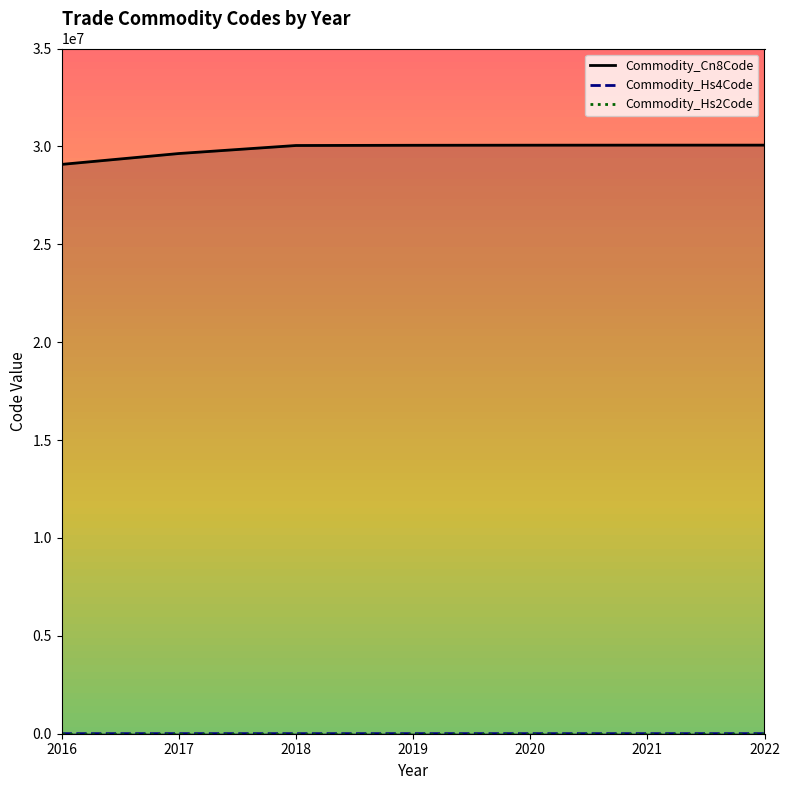

The Commodity_Hs2Code series shows 29.6 at 2017. True or false?

True